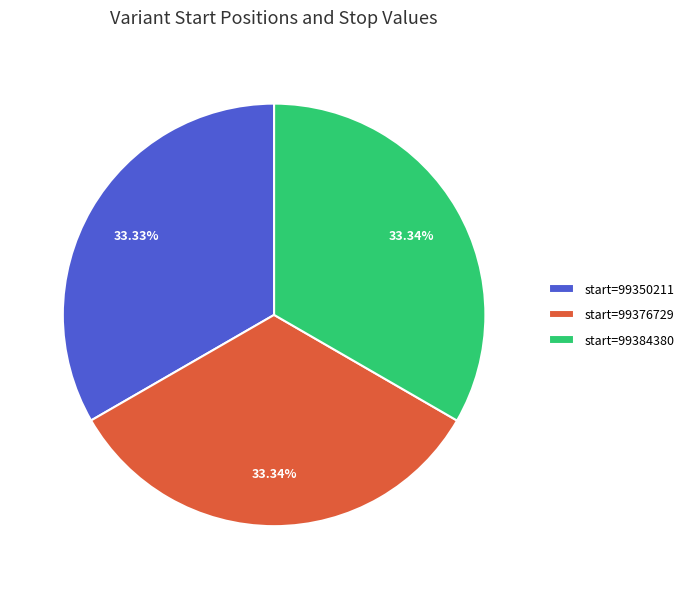

Count the number of slices in the pie.

3